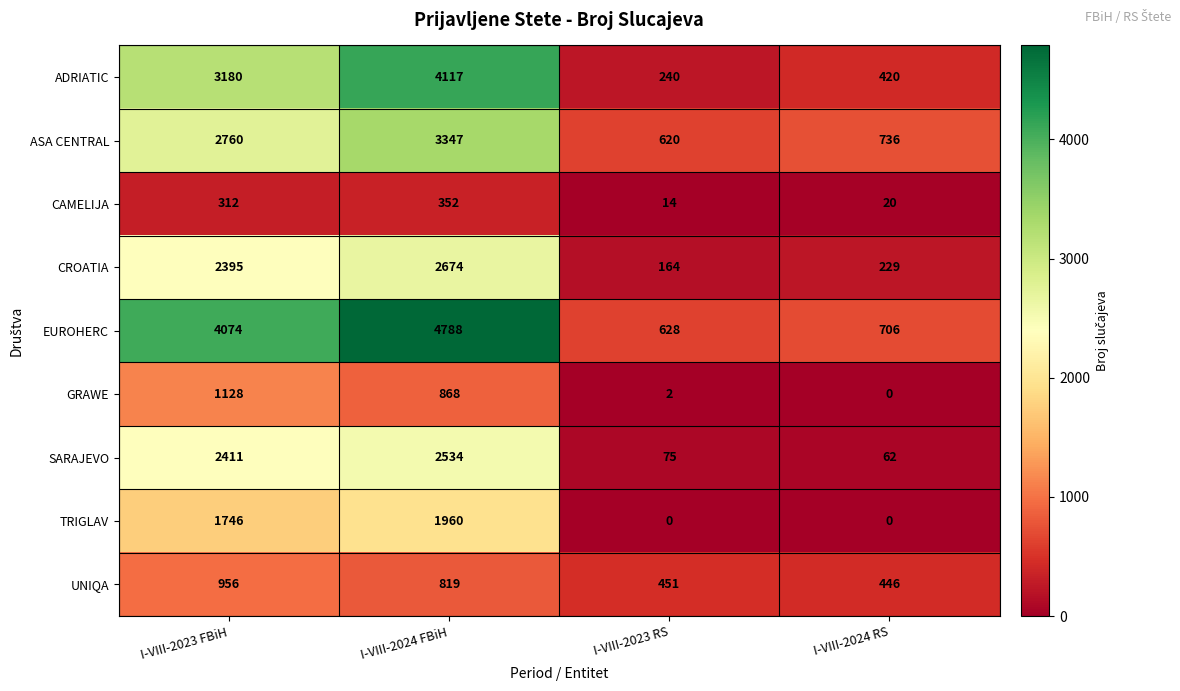

Is it true that ASA CENTRAL equals 620 at I-VIII-2023 RS?

True